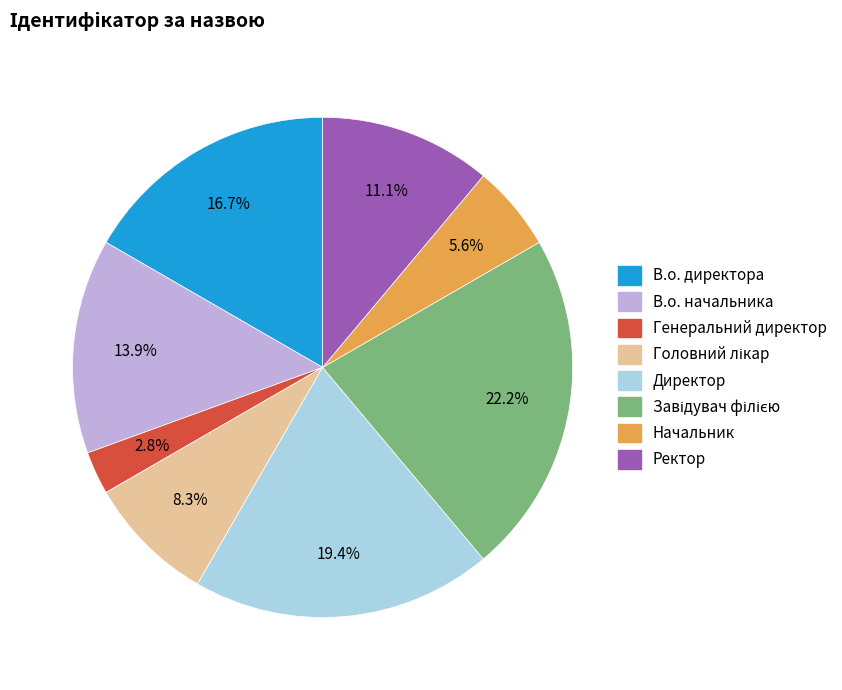

Is the sum of Директор and Начальник greater than half?

No